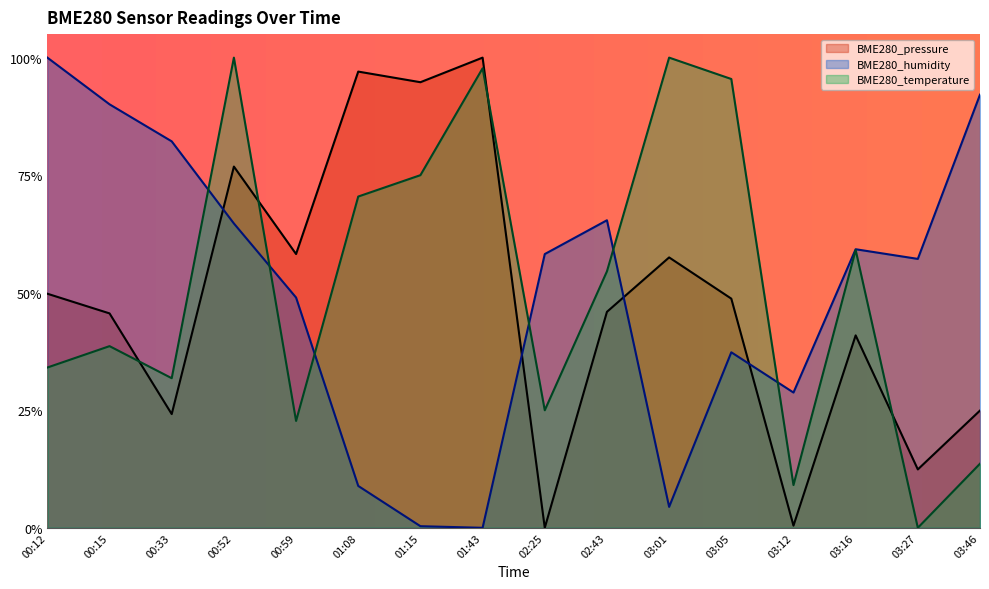

What is the sum of all BME280_temperature values?

8.3